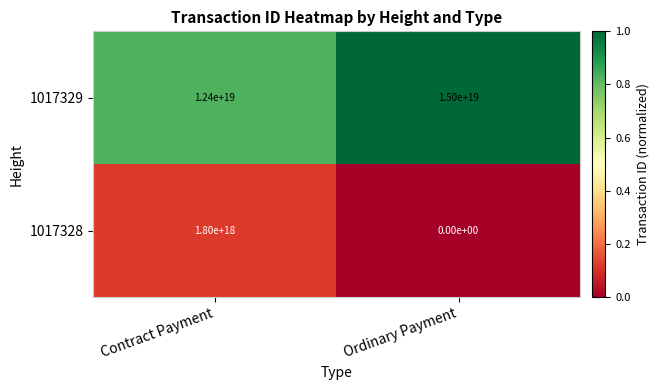

Is it true that 1017329 equals 7470178102452702208 at Ordinary Payment?

False